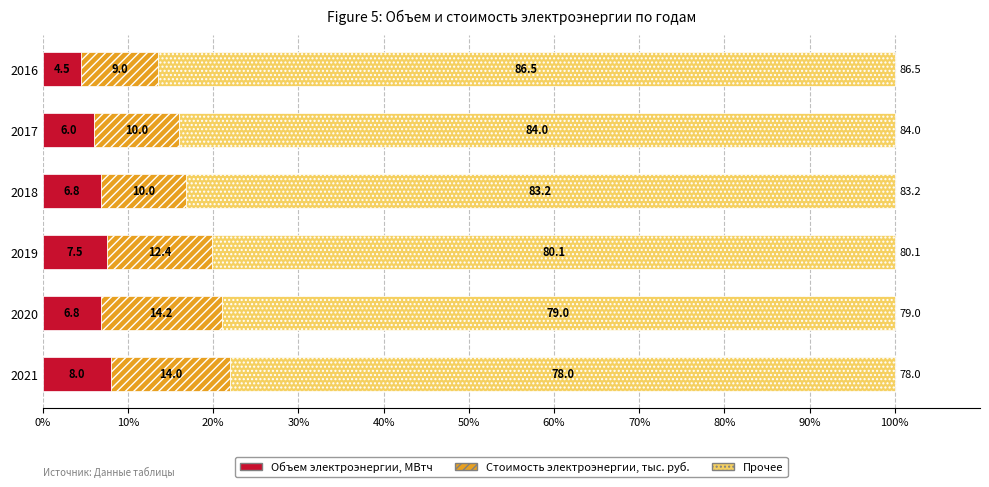

What is the maximum value for Объем электроэнергии, МВтч?

8.0